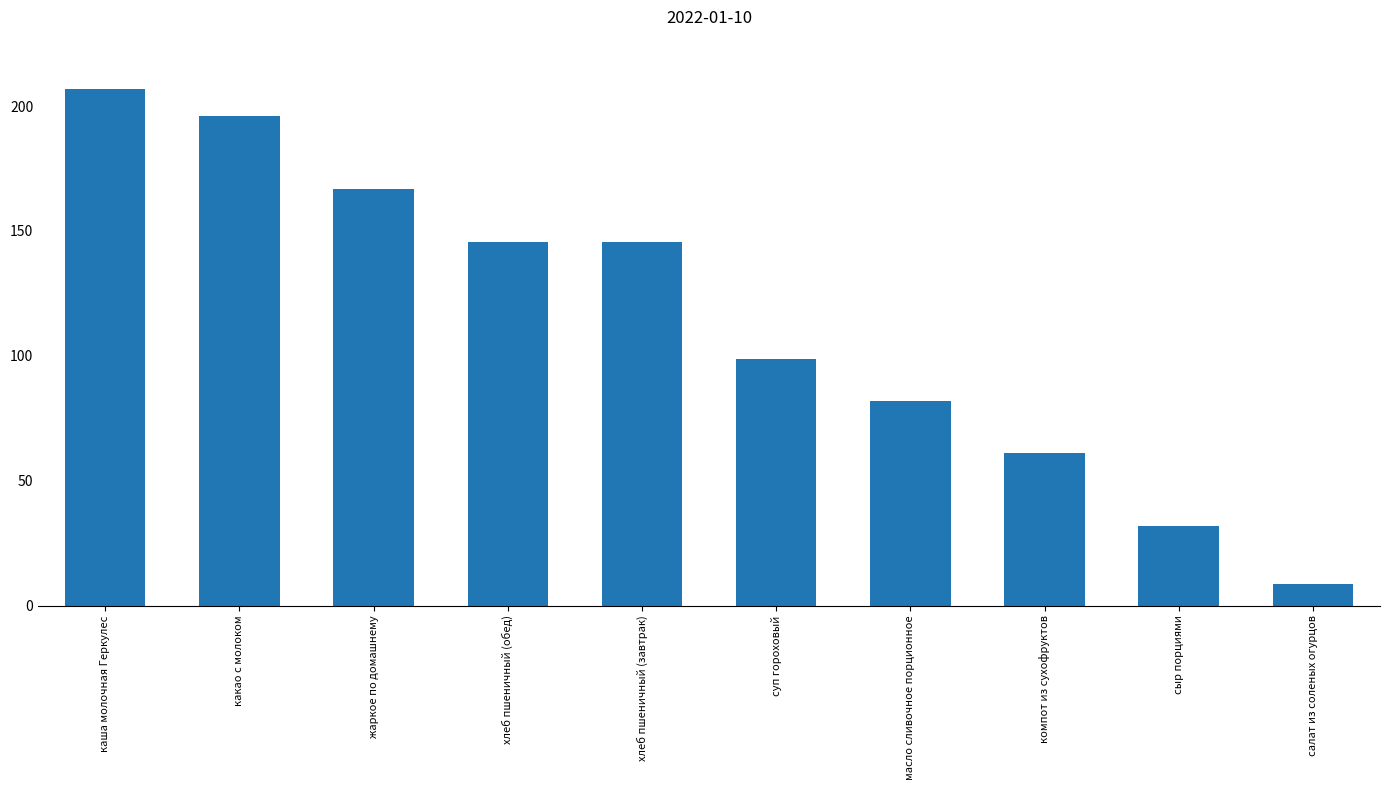

Which label corresponds to the smallest value in the chart?

салат из соленых огурцов